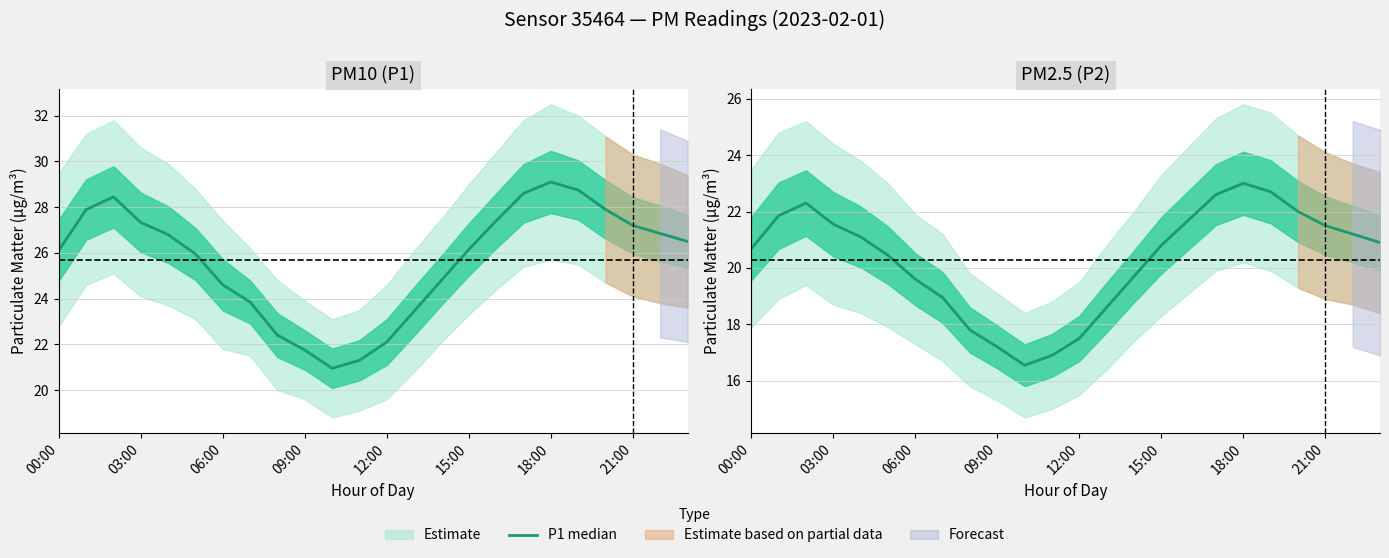

Reading left to right, transcribe all the data shown in this chart.

P1 median: 26.1	27.9	28.4	27.3	26.8	25.9	24.6	23.9	22.4	21.8	20.9	21.3	22.1	23.4	24.8	26.1	27.4	28.6	29.1	28.8	27.9	27.2	26.9	26.5
P2 median: 20.7	21.9	22.3	21.6	21.1	20.4	19.6	18.9	17.8	17.2	16.6	16.9	17.5	18.6	19.7	20.8	21.7	22.6	23.0	22.7	22.0	21.5	21.2	20.9